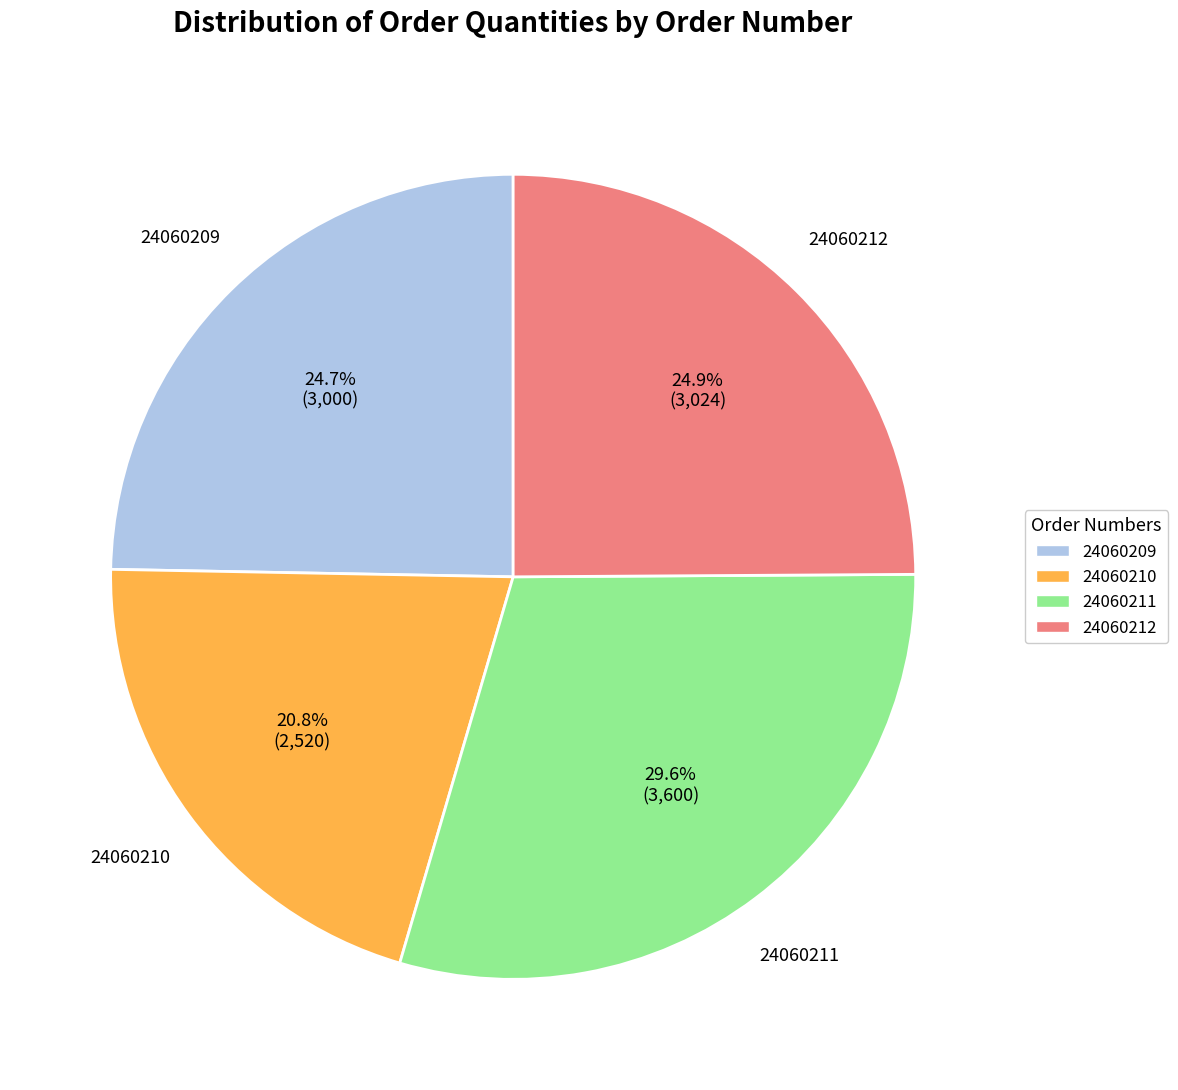

Does 24060212 account for over 50% of the chart?

No